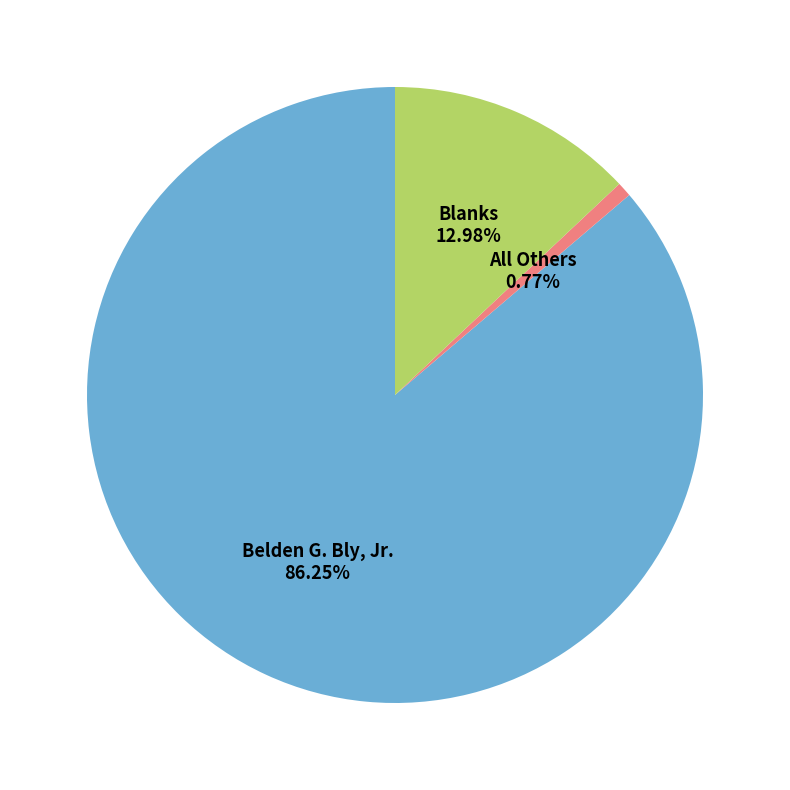

The All Others slice represents 1% of the pie. True or false?

True